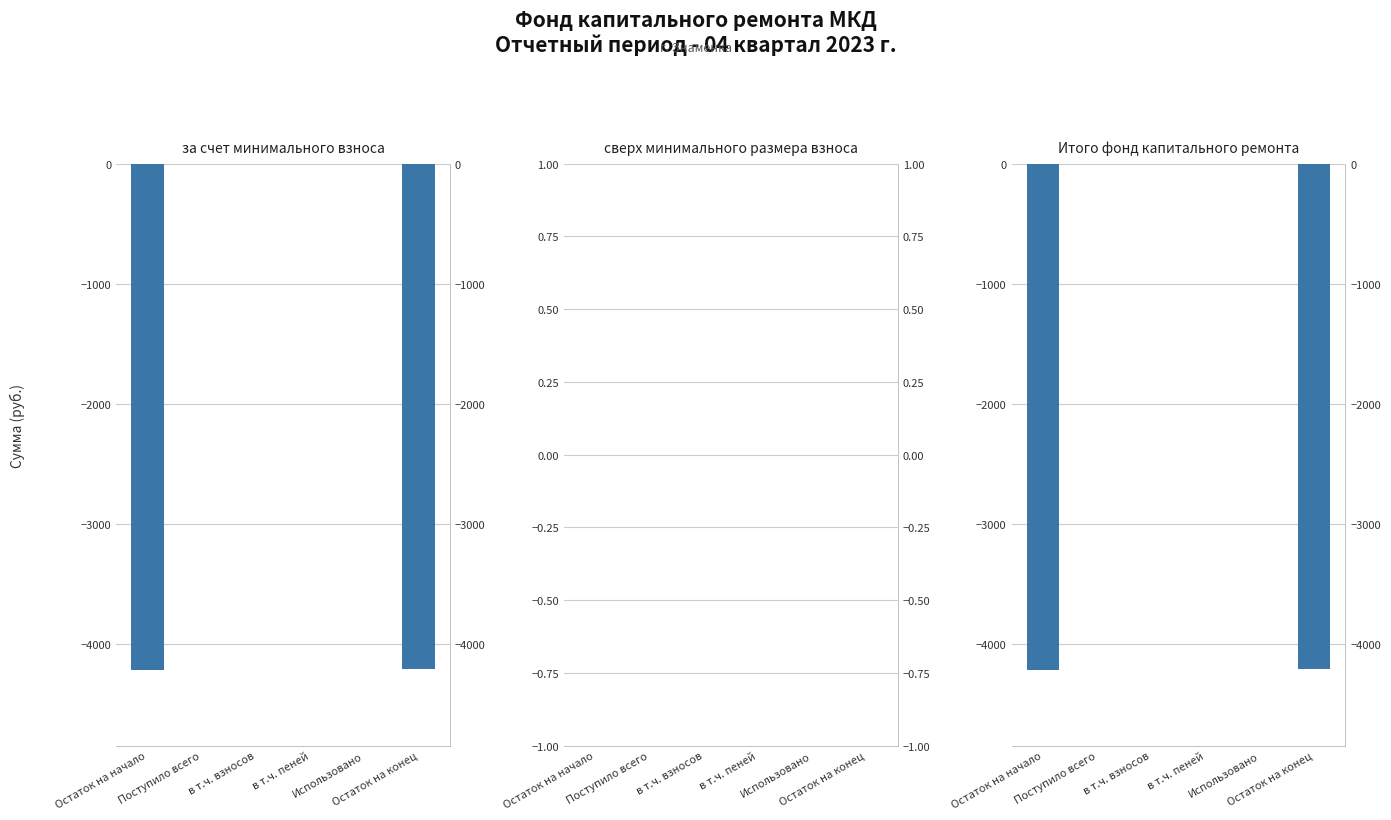

What is the maximum value shown in the chart?

3.4